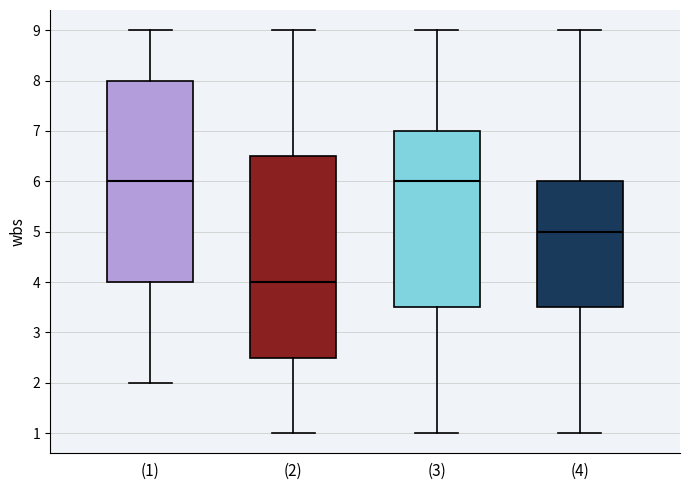

Reading left to right, transcribe this box plot: for each box, give where its median line is, the range the box spans, and where its two whiskers end, as read against the y-axis. The values are not printed on the chart, so give them approximately, as read against the axis.

(1): median 6.0, box 4.0 to 8.0, whiskers 2.0 to 9.0
(2): median 4.0, box 2.5 to 6.5, whiskers 1.0 to 9.0
(3): median 6.0, box 3.5 to 7.0, whiskers 1.0 to 9.0
(4): median 5.0, box 3.5 to 6.0, whiskers 1.0 to 9.0